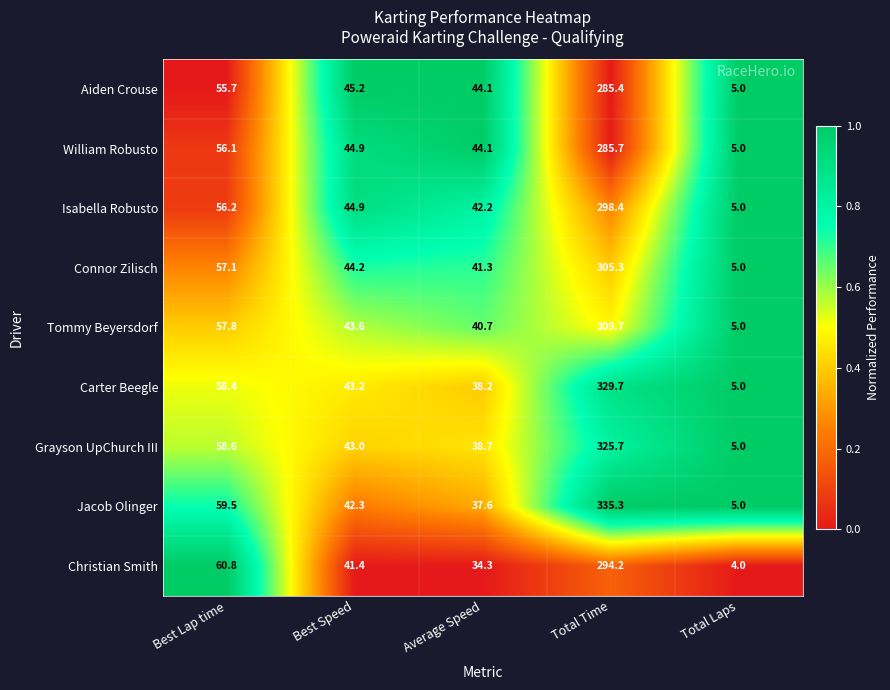

What value does the Tommy Beyersdorf series have at Average Speed?

40.7